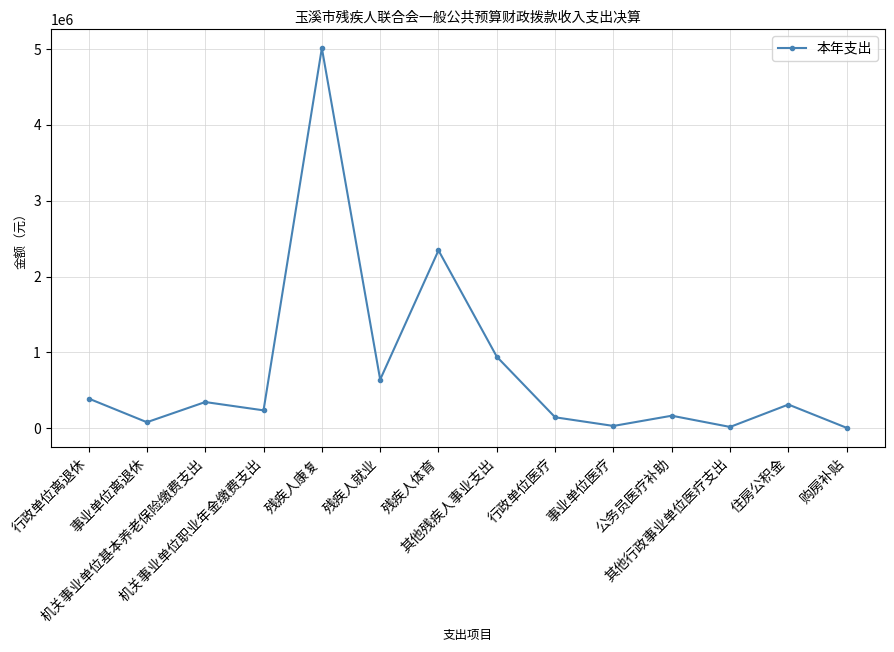

What is the difference between the maximum and second lowest values?

4991171.9